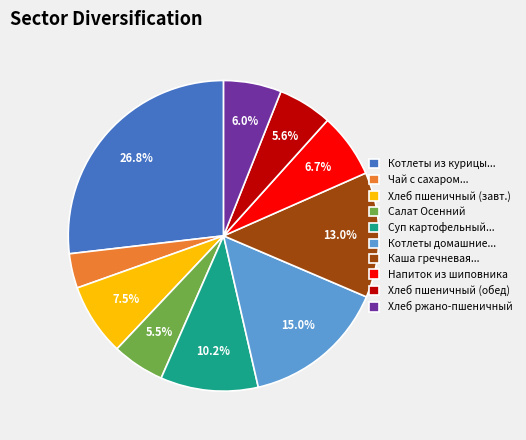

What is the total percentage of Хлеб пшеничный (завт.) and Суп картофельный...?

17.7%